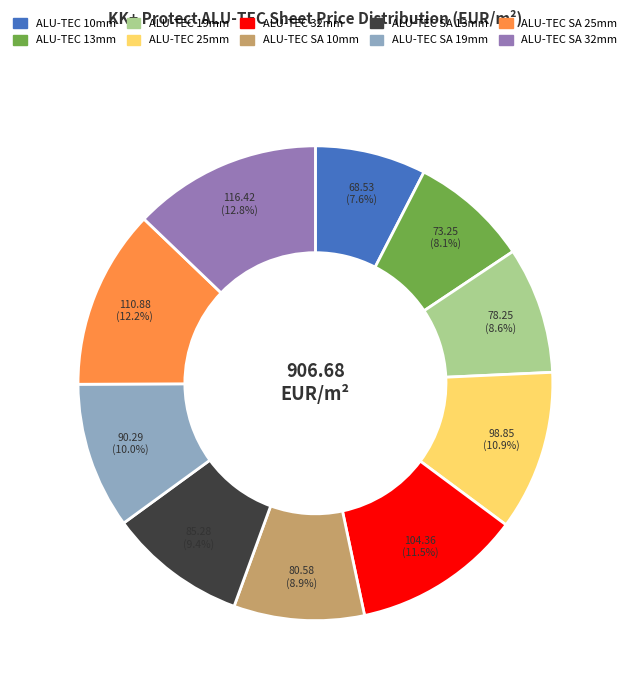

Is there any slice that represents more than half of the pie?

No